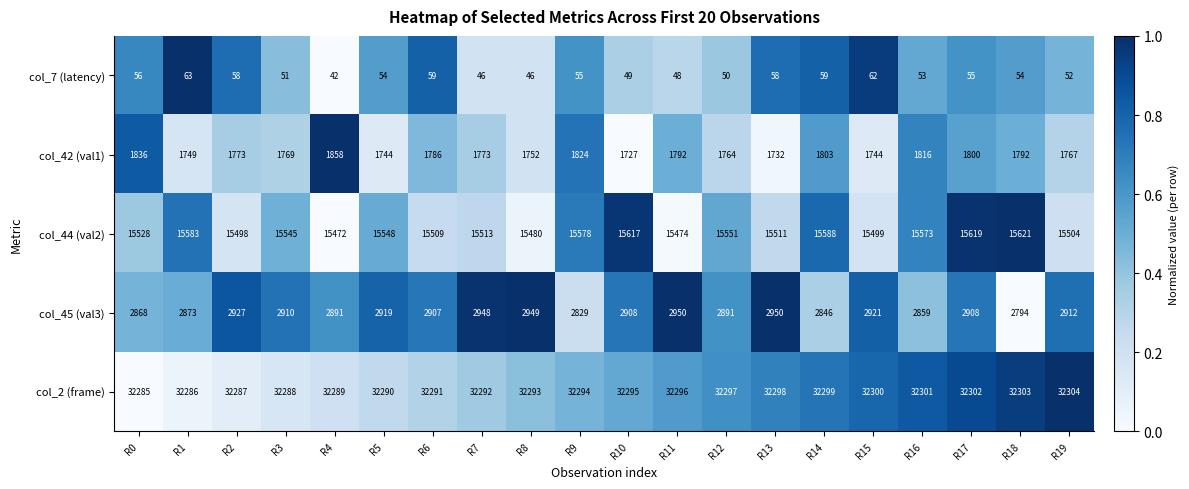

What is the sum of the col_42 (val1) values at R0 and R18?

3628